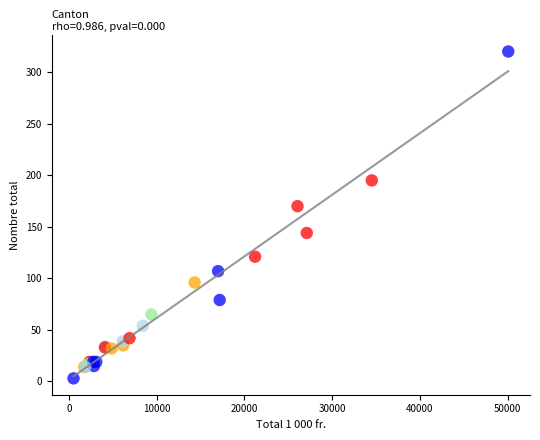

What Y value in the scatter plot is closest to 161?

170